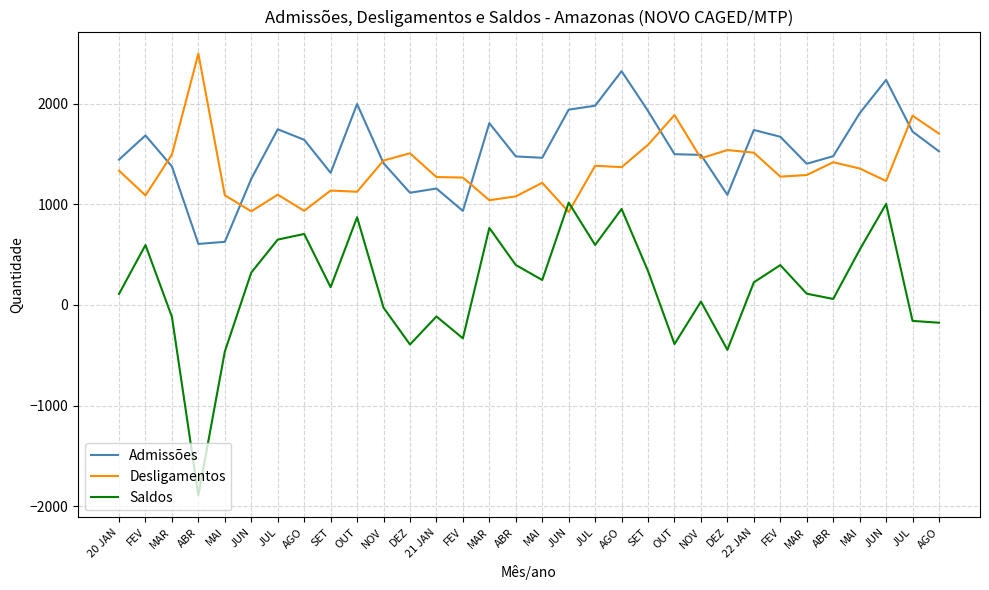

Which series ends up on top after the final intersection of Saldos and Desligamentos?

Desligamentos